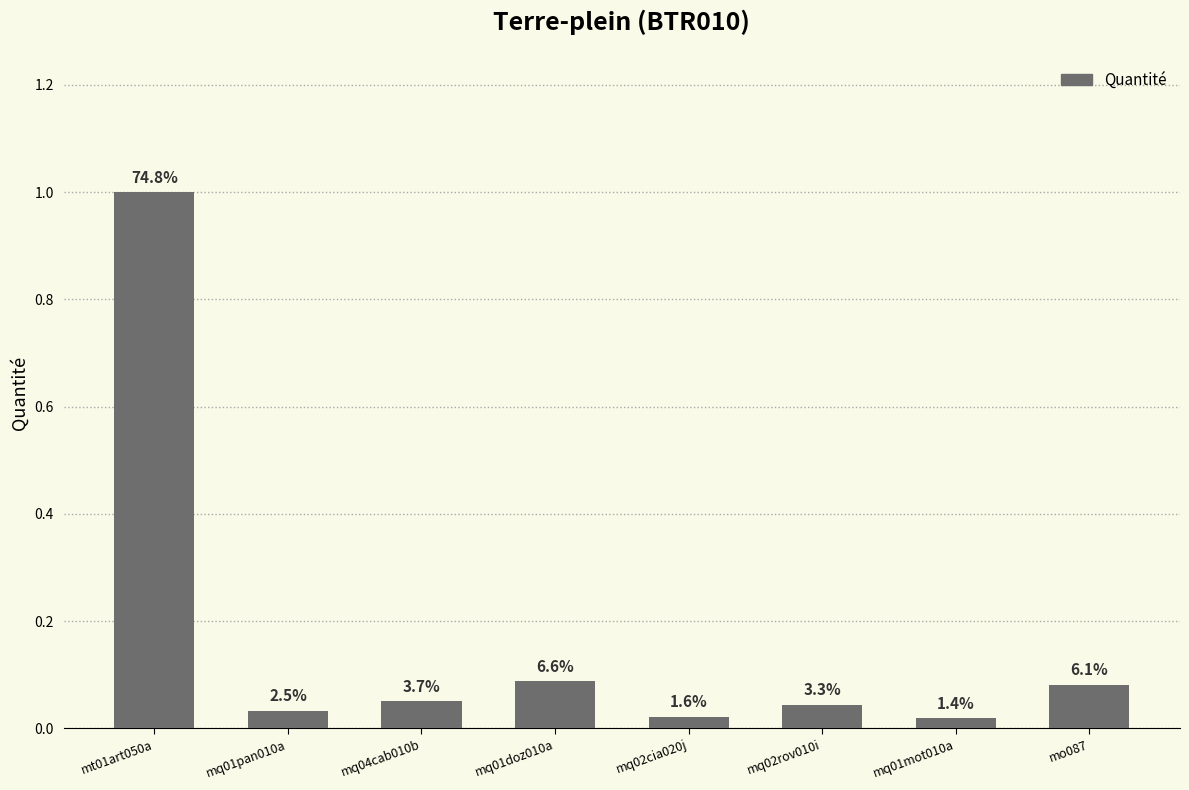

How many bars are there in total?

8